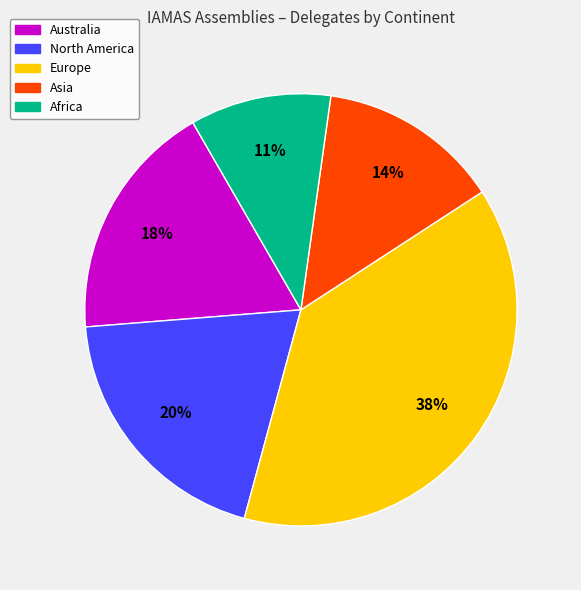

Does any single category account for the majority?

No